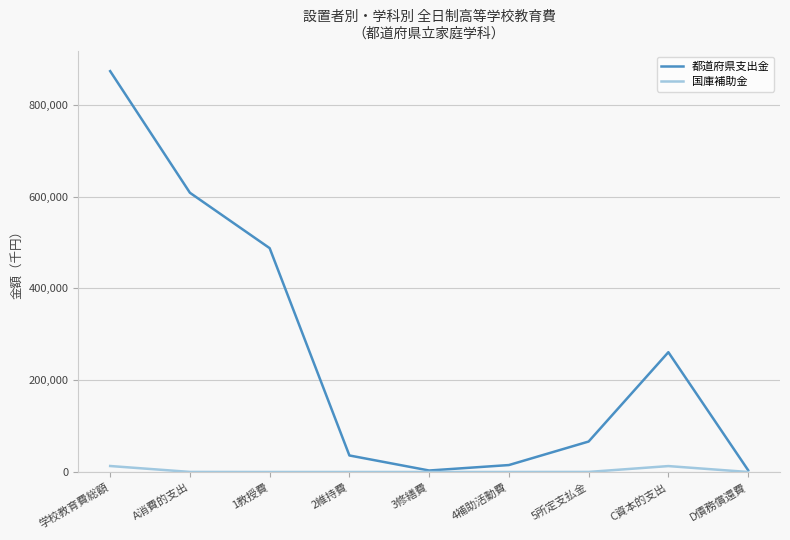

What is the difference between the maximum and minimum values in the 都道府県支出金 series?

869990